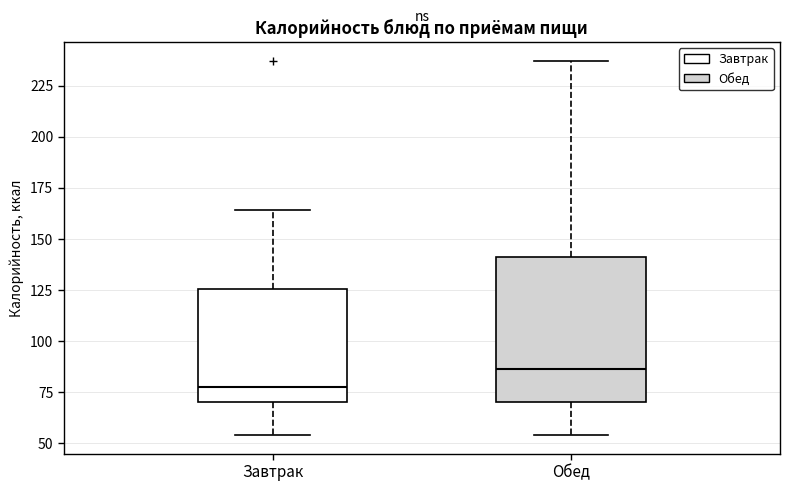

Reading left to right, transcribe this box plot: for each box, give where its median line is, the range the box spans, and where its two whiskers end, as read against the y-axis. The values are not printed on the chart, so give them approximately, as read against the axis.

Завтрак: median 80, box 70 to 125, whiskers 55 to 165
Обед: median 85, box 70 to 140, whiskers 55 to 235